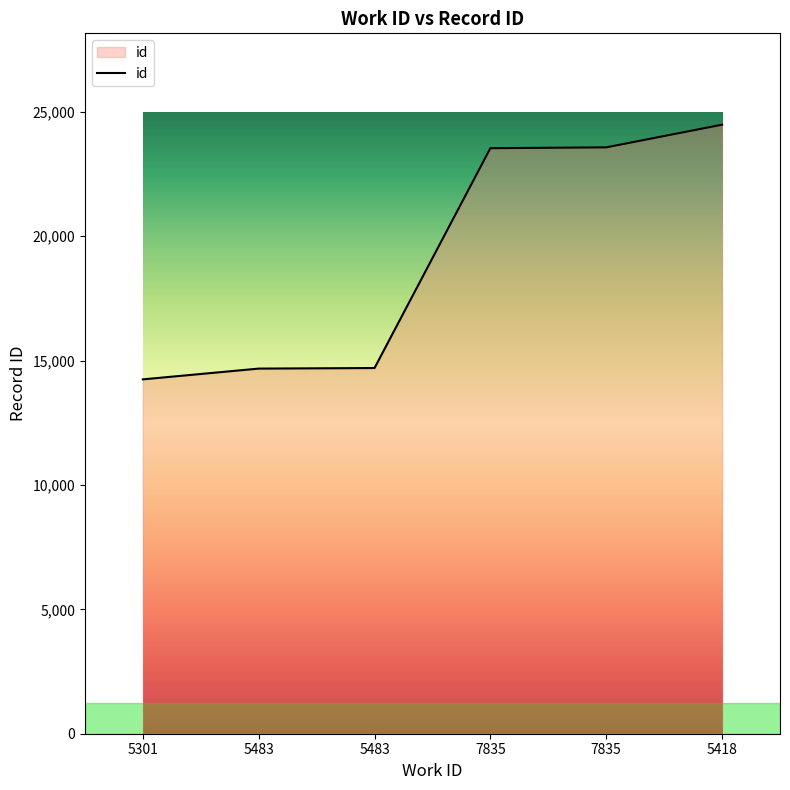

Count the number of data series in this chart.

1